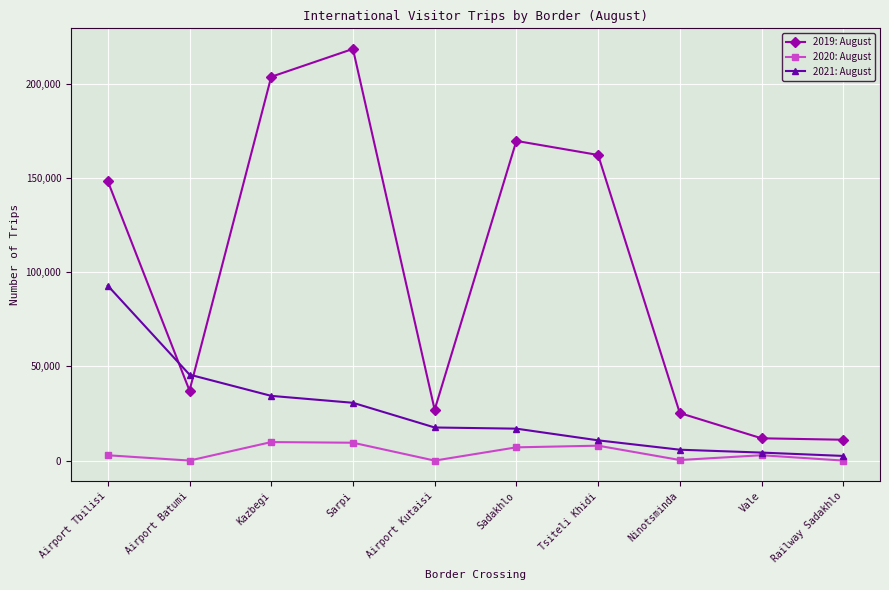

What is the highest value of the 2019: August series?

218554